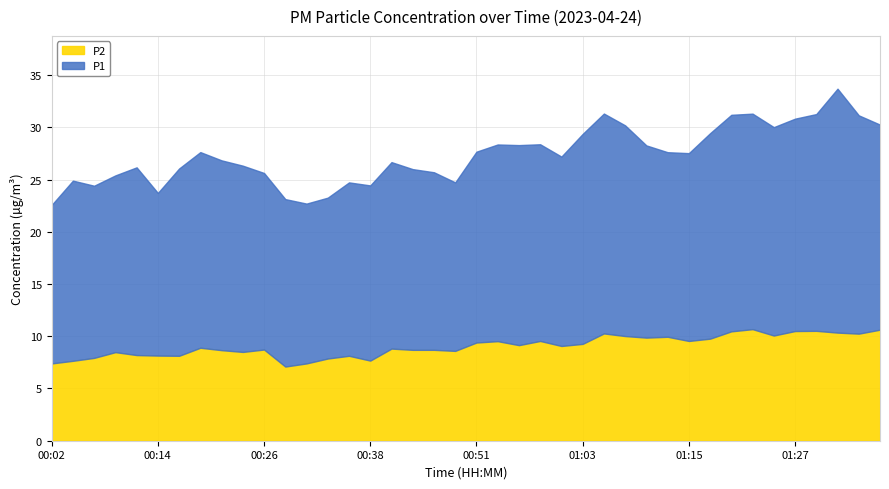

How many values in the P1 series are below 18?

20